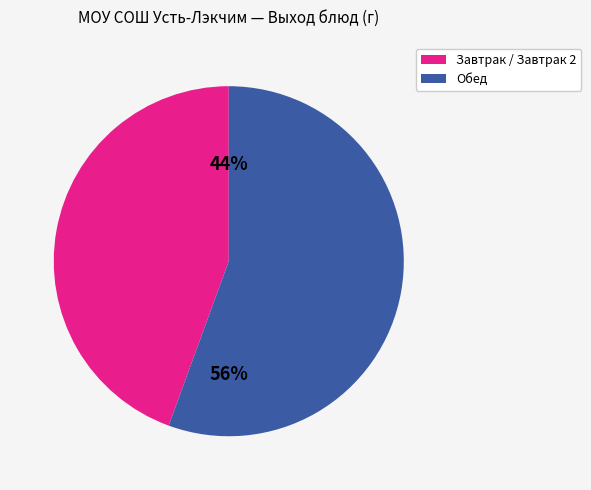

Does any single category account for the majority?

Yes